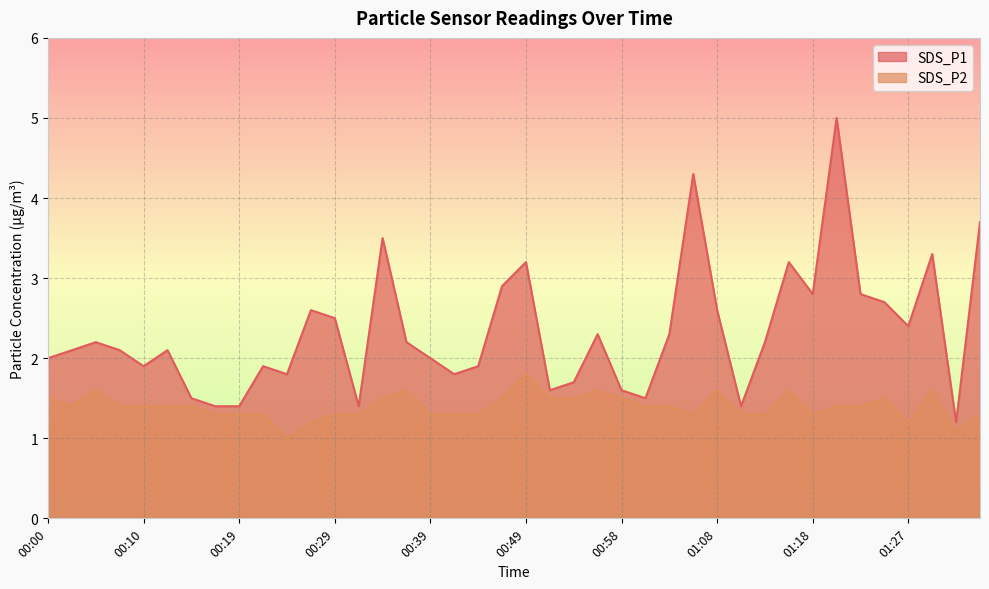

What is the average value of the SDS_P1 series?

2.3